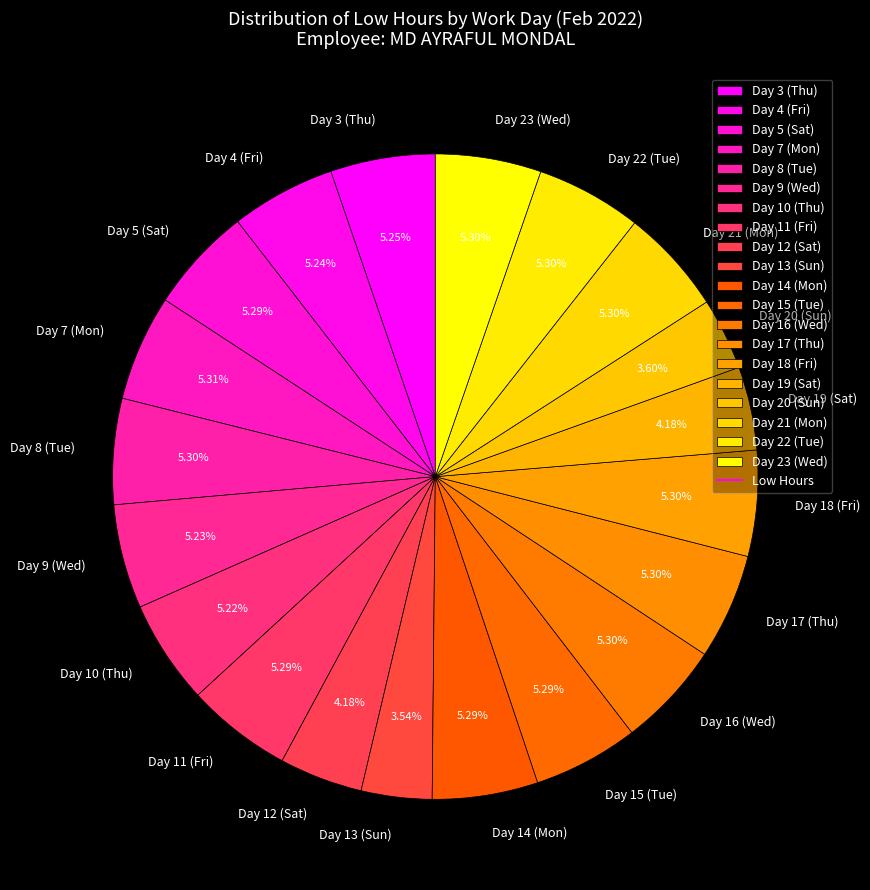

Between Day 18 (Fri) and Day 13 (Sun), which is larger?

Day 18 (Fri)